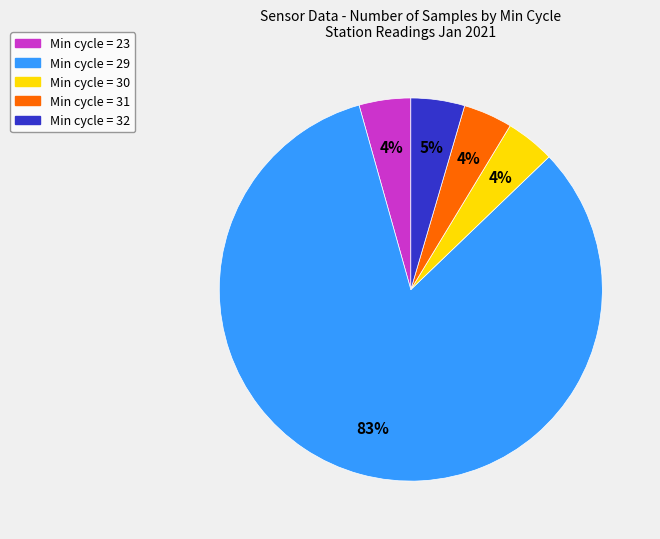

To the nearest percent, what is the average slice percentage?

20%